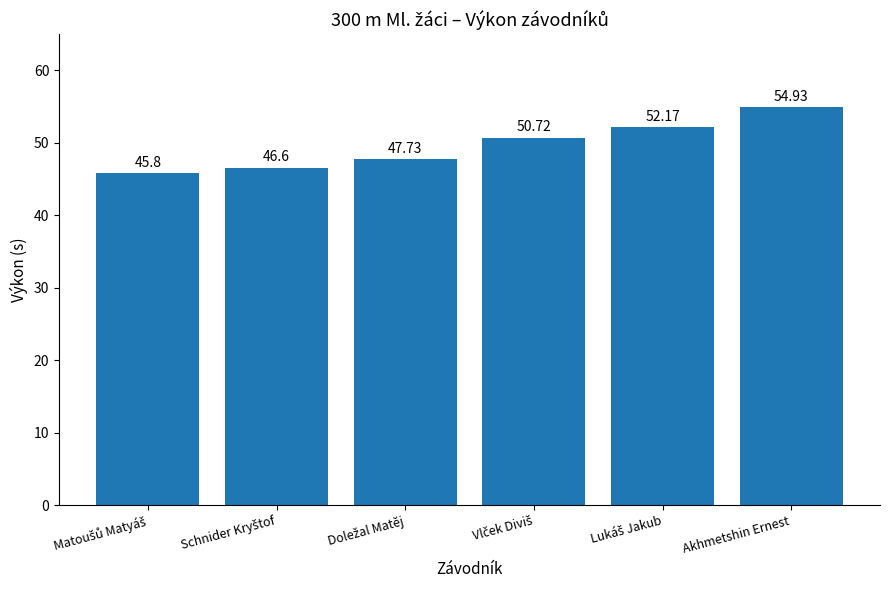

What is the difference between the maximum and minimum values?

9.1